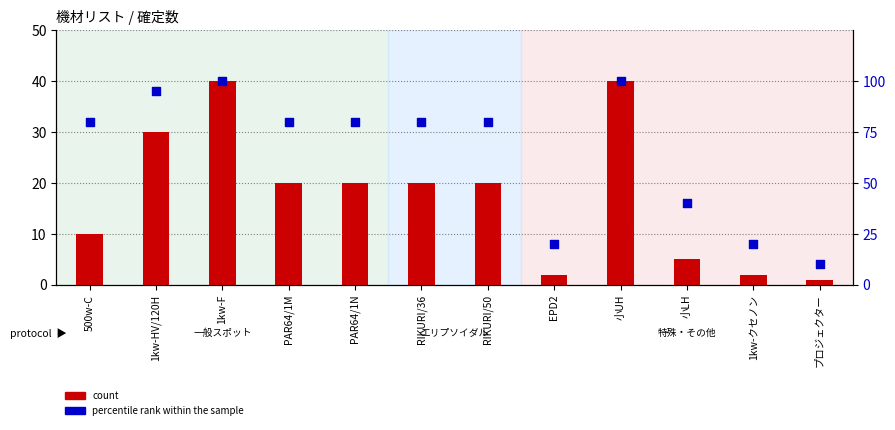

Which series has the largest total across all categories?

percentile rank within the sample